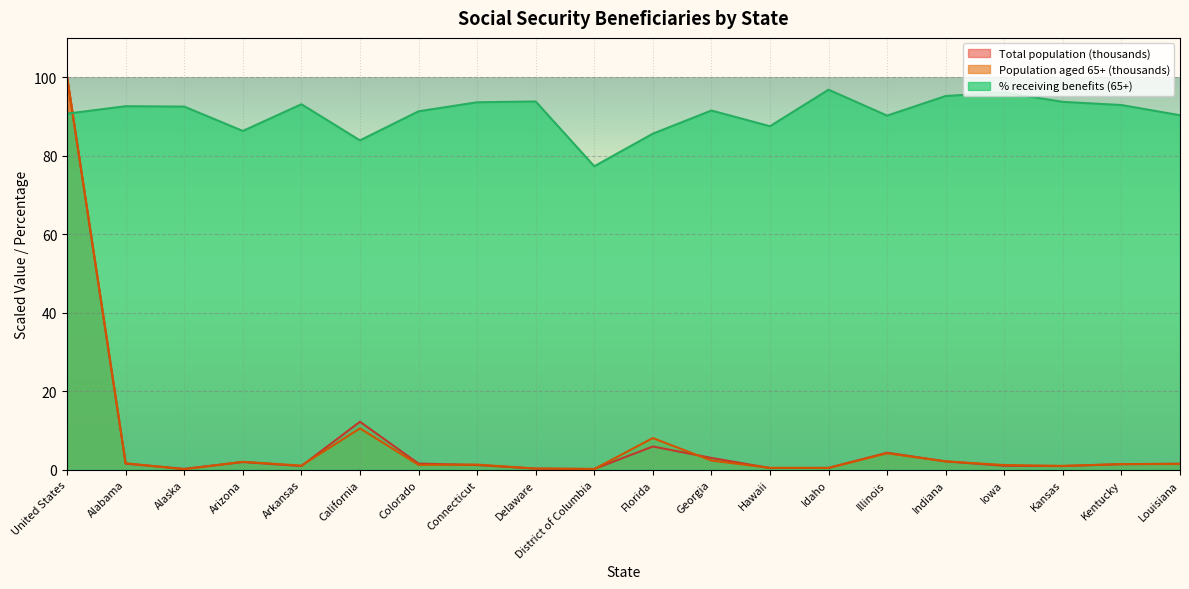

What is the sum of the Total population (thousands) values at Georgia and Arizona?

5.0